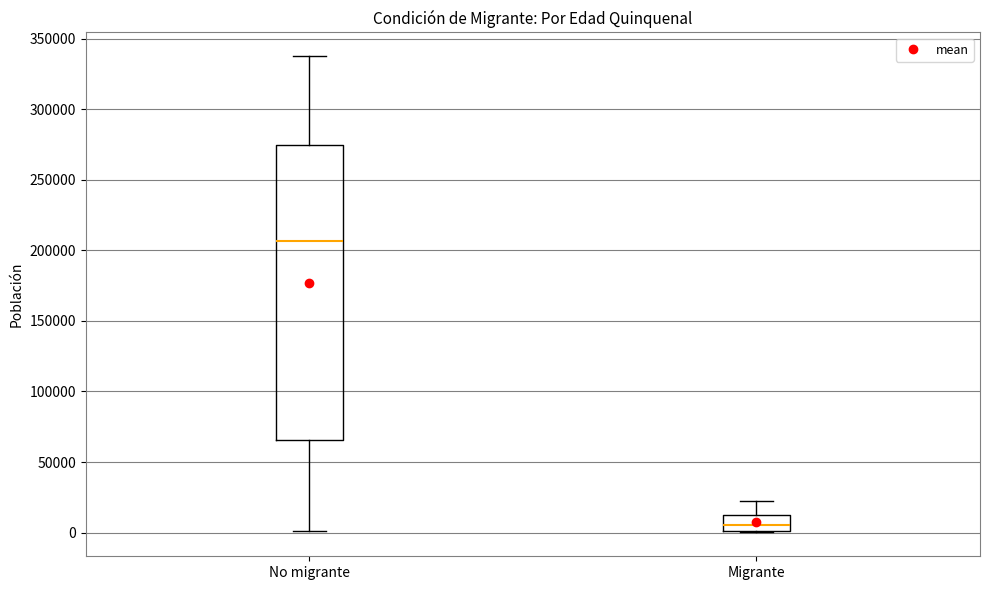

Reading left to right, transcribe this box plot: for each box, give where its median line is, the range the box spans, and where its two whiskers end, as read against the y-axis. The values are not printed on the chart, so give them approximately, as read against the axis.

No migrante: median 205000, box 65000 to 275000, whiskers 0 to 340000
Migrante: median 5000, box 0 to 10000, whiskers 0 to 20000